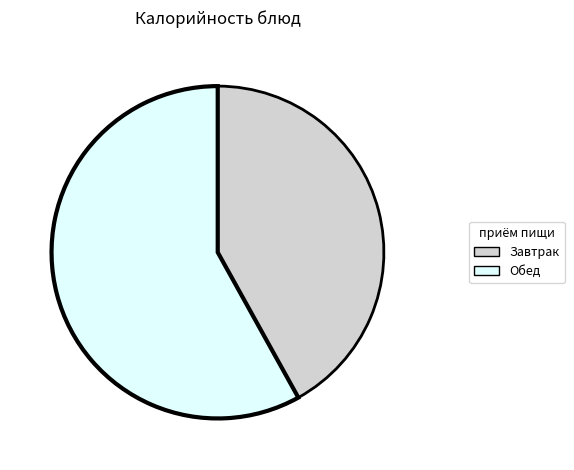

How many segments does this pie chart have?

2